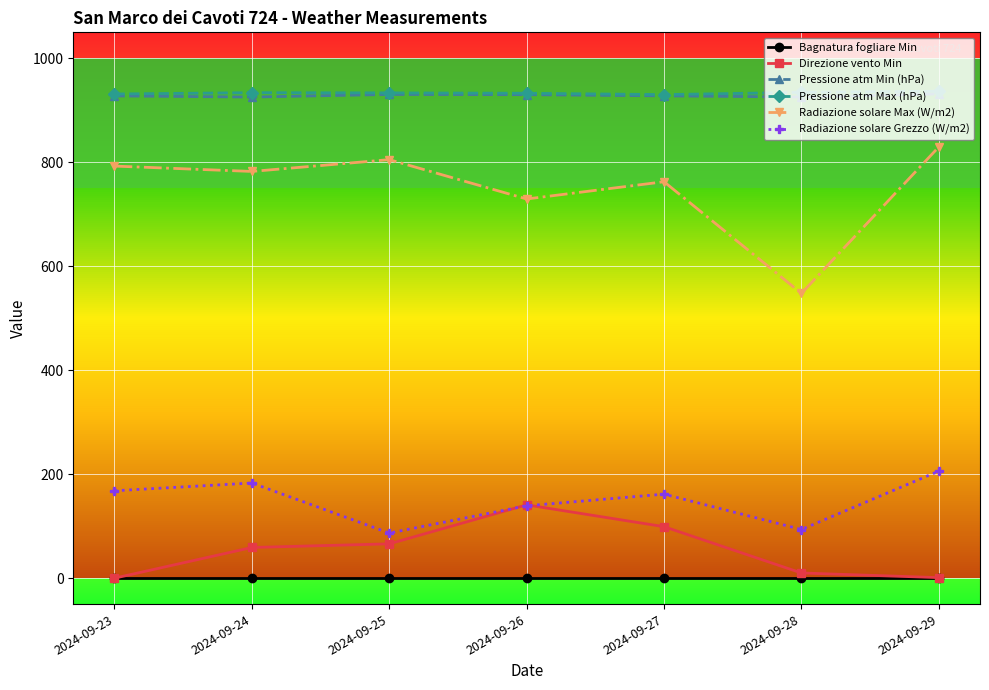

What is the sum of all Pressione atm Min (hPa) values?

6498.7